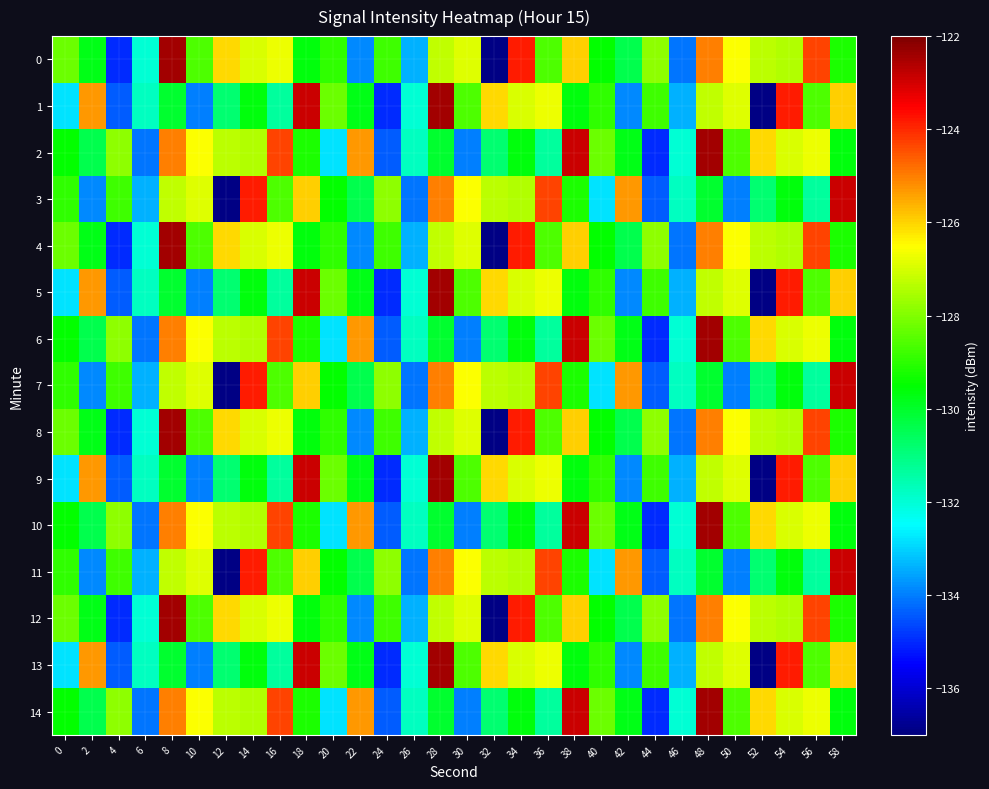

Reading left to right, what are all the values shown in this chart?

0: 0=-128.2	2=-129.7	4=-135.0	6=-132.0	8=-122.4	10=-128.6	12=-126.1	14=-126.9	16=-126.7	18=-129.6	20=-128.9	22=-133.9	24=-128.8	26=-133.4	28=-127.2	30=-126.9	32=-136.9	34=-123.9	36=-128.6	38=-125.9	40=-129.4	42=-130.4	44=-127.8	46=-134.1	48=-125.0	50=-126.5	52=-127.3	54=-127.4	56=-124.3	58=-129.2
1: 0=-132.8	2=-125.3	4=-134.4	6=-131.8	8=-130.0	10=-134.0	12=-130.8	14=-129.7	16=-131.4	18=-122.9	20=-128.2	22=-129.7	24=-135.0	26=-132.0	28=-122.4	30=-128.6	32=-126.1	34=-126.9	36=-126.7	38=-129.6	40=-128.9	42=-133.9	44=-128.8	46=-133.4	48=-127.2	50=-126.9	52=-136.9	54=-123.9	56=-128.6	58=-125.9
2: 0=-129.4	2=-130.4	4=-127.8	6=-134.1	8=-125.0	10=-126.5	12=-127.3	14=-127.4	16=-124.3	18=-129.2	20=-132.8	22=-125.3	24=-134.4	26=-131.8	28=-130.0	30=-134.0	32=-130.8	34=-129.7	36=-131.4	38=-122.9	40=-128.2	42=-129.7	44=-135.0	46=-132.0	48=-122.4	50=-128.6	52=-126.1	54=-126.9	56=-126.7	58=-129.6
3: 0=-128.9	2=-133.9	4=-128.8	6=-133.4	8=-127.2	10=-126.9	12=-136.9	14=-123.9	16=-128.6	18=-125.9	20=-129.4	22=-130.4	24=-127.8	26=-134.1	28=-125.0	30=-126.5	32=-127.3	34=-127.4	36=-124.3	38=-129.2	40=-132.8	42=-125.3	44=-134.4	46=-131.8	48=-130.0	50=-134.0	52=-130.8	54=-129.7	56=-131.4	58=-122.9
4: 0=-128.2	2=-129.7	4=-135.0	6=-132.0	8=-122.4	10=-128.6	12=-126.1	14=-126.9	16=-126.7	18=-129.6	20=-128.9	22=-133.9	24=-128.8	26=-133.4	28=-127.2	30=-126.9	32=-136.9	34=-123.9	36=-128.6	38=-125.9	40=-129.4	42=-130.4	44=-127.8	46=-134.1	48=-125.0	50=-126.5	52=-127.3	54=-127.4	56=-124.3	58=-129.2
5: 0=-132.8	2=-125.3	4=-134.4	6=-131.8	8=-130.0	10=-134.0	12=-130.8	14=-129.7	16=-131.4	18=-122.9	20=-128.2	22=-129.7	24=-135.0	26=-132.0	28=-122.4	30=-128.6	32=-126.1	34=-126.9	36=-126.7	38=-129.6	40=-128.9	42=-133.9	44=-128.8	46=-133.4	48=-127.2	50=-126.9	52=-136.9	54=-123.9	56=-128.6	58=-125.9
6: 0=-129.4	2=-130.4	4=-127.8	6=-134.1	8=-125.0	10=-126.5	12=-127.3	14=-127.4	16=-124.3	18=-129.2	20=-132.8	22=-125.3	24=-134.4	26=-131.8	28=-130.0	30=-134.0	32=-130.8	34=-129.7	36=-131.4	38=-122.9	40=-128.2	42=-129.7	44=-135.0	46=-132.0	48=-122.4	50=-128.6	52=-126.1	54=-126.9	56=-126.7	58=-129.6
7: 0=-128.9	2=-133.9	4=-128.8	6=-133.4	8=-127.2	10=-126.9	12=-136.9	14=-123.9	16=-128.6	18=-125.9	20=-129.4	22=-130.4	24=-127.8	26=-134.1	28=-125.0	30=-126.5	32=-127.3	34=-127.4	36=-124.3	38=-129.2	40=-132.8	42=-125.3	44=-134.4	46=-131.8	48=-130.0	50=-134.0	52=-130.8	54=-129.7	56=-131.4	58=-122.9
8: 0=-128.2	2=-129.7	4=-135.0	6=-132.0	8=-122.4	10=-128.6	12=-126.1	14=-126.9	16=-126.7	18=-129.6	20=-128.9	22=-133.9	24=-128.8	26=-133.4	28=-127.2	30=-126.9	32=-136.9	34=-123.9	36=-128.6	38=-125.9	40=-129.4	42=-130.4	44=-127.8	46=-134.1	48=-125.0	50=-126.5	52=-127.3	54=-127.4	56=-124.3	58=-129.2
9: 0=-132.8	2=-125.3	4=-134.4	6=-131.8	8=-130.0	10=-134.0	12=-130.8	14=-129.7	16=-131.4	18=-122.9	20=-128.2	22=-129.7	24=-135.0	26=-132.0	28=-122.4	30=-128.6	32=-126.1	34=-126.9	36=-126.7	38=-129.6	40=-128.9	42=-133.9	44=-128.8	46=-133.4	48=-127.2	50=-126.9	52=-136.9	54=-123.9	56=-128.6	58=-125.9
10: 0=-129.4	2=-130.4	4=-127.8	6=-134.1	8=-125.0	10=-126.5	12=-127.3	14=-127.4	16=-124.3	18=-129.2	20=-132.8	22=-125.3	24=-134.4	26=-131.8	28=-130.0	30=-134.0	32=-130.8	34=-129.7	36=-131.4	38=-122.9	40=-128.2	42=-129.7	44=-135.0	46=-132.0	48=-122.4	50=-128.6	52=-126.1	54=-126.9	56=-126.7	58=-129.6
11: 0=-128.9	2=-133.9	4=-128.8	6=-133.4	8=-127.2	10=-126.9	12=-136.9	14=-123.9	16=-128.6	18=-125.9	20=-129.4	22=-130.4	24=-127.8	26=-134.1	28=-125.0	30=-126.5	32=-127.3	34=-127.4	36=-124.3	38=-129.2	40=-132.8	42=-125.3	44=-134.4	46=-131.8	48=-130.0	50=-134.0	52=-130.8	54=-129.7	56=-131.4	58=-122.9
12: 0=-128.2	2=-129.7	4=-135.0	6=-132.0	8=-122.4	10=-128.6	12=-126.1	14=-126.9	16=-126.7	18=-129.6	20=-128.9	22=-133.9	24=-128.8	26=-133.4	28=-127.2	30=-126.9	32=-136.9	34=-123.9	36=-128.6	38=-125.9	40=-129.4	42=-130.4	44=-127.8	46=-134.1	48=-125.0	50=-126.5	52=-127.3	54=-127.4	56=-124.3	58=-129.2
13: 0=-132.8	2=-125.3	4=-134.4	6=-131.8	8=-130.0	10=-134.0	12=-130.8	14=-129.7	16=-131.4	18=-122.9	20=-128.2	22=-129.7	24=-135.0	26=-132.0	28=-122.4	30=-128.6	32=-126.1	34=-126.9	36=-126.7	38=-129.6	40=-128.9	42=-133.9	44=-128.8	46=-133.4	48=-127.2	50=-126.9	52=-136.9	54=-123.9	56=-128.6	58=-125.9
14: 0=-129.4	2=-130.4	4=-127.8	6=-134.1	8=-125.0	10=-126.5	12=-127.3	14=-127.4	16=-124.3	18=-129.2	20=-132.8	22=-125.3	24=-134.4	26=-131.8	28=-130.0	30=-134.0	32=-130.8	34=-129.7	36=-131.4	38=-122.9	40=-128.2	42=-129.7	44=-135.0	46=-132.0	48=-122.4	50=-128.6	52=-126.1	54=-126.9	56=-126.7	58=-129.6